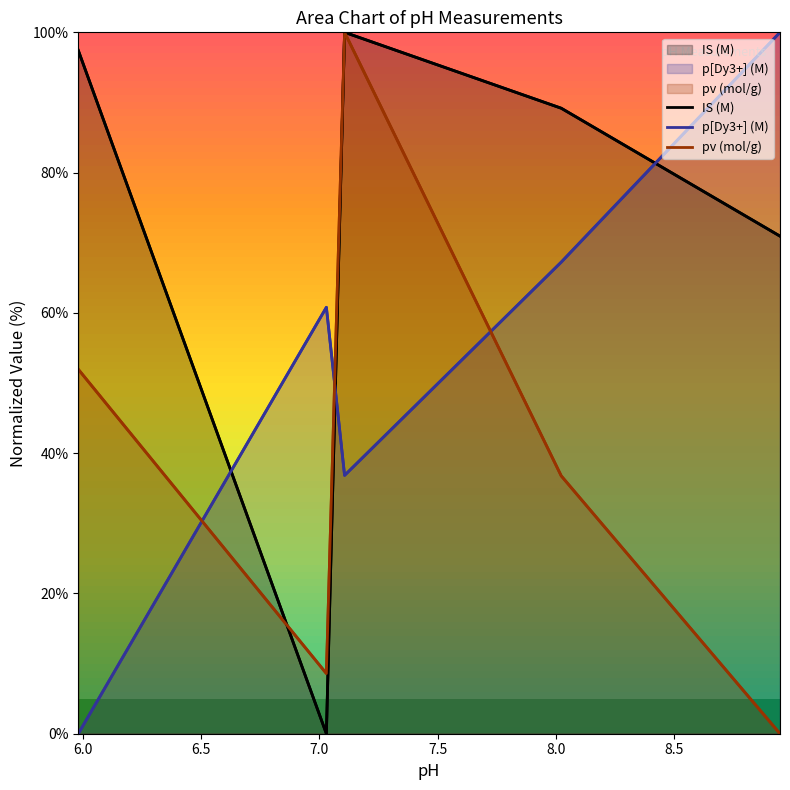

How many data points in p[Dy3+] (M) are less than 60?

2